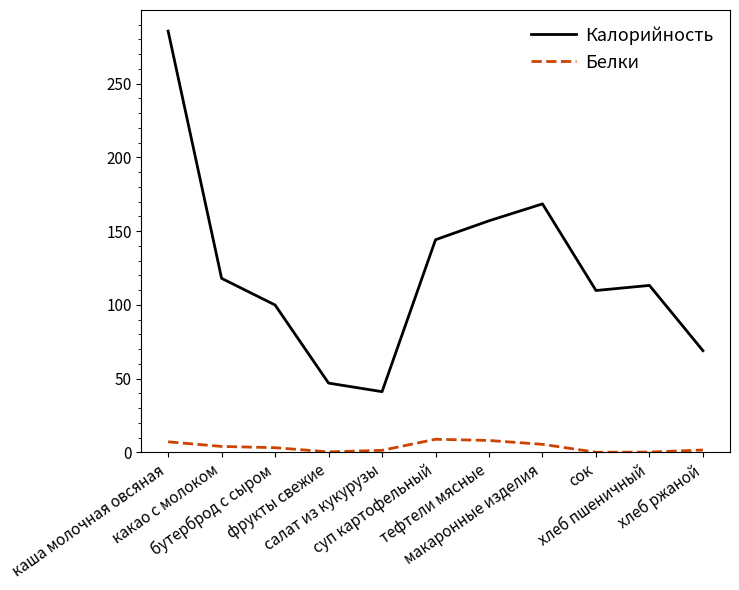

What is the greatest value displayed?

285.6